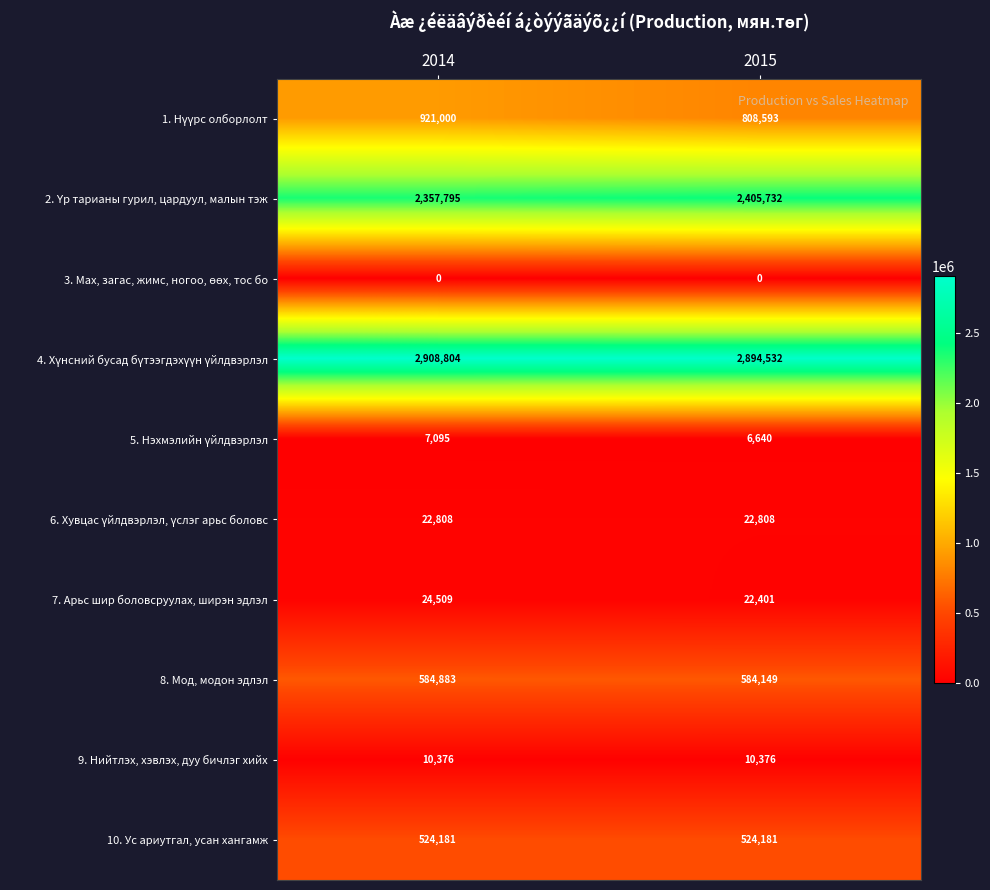

What is the sum of all 7. Арьс шир боловсруулах, ширэн эдлэл values?

46910